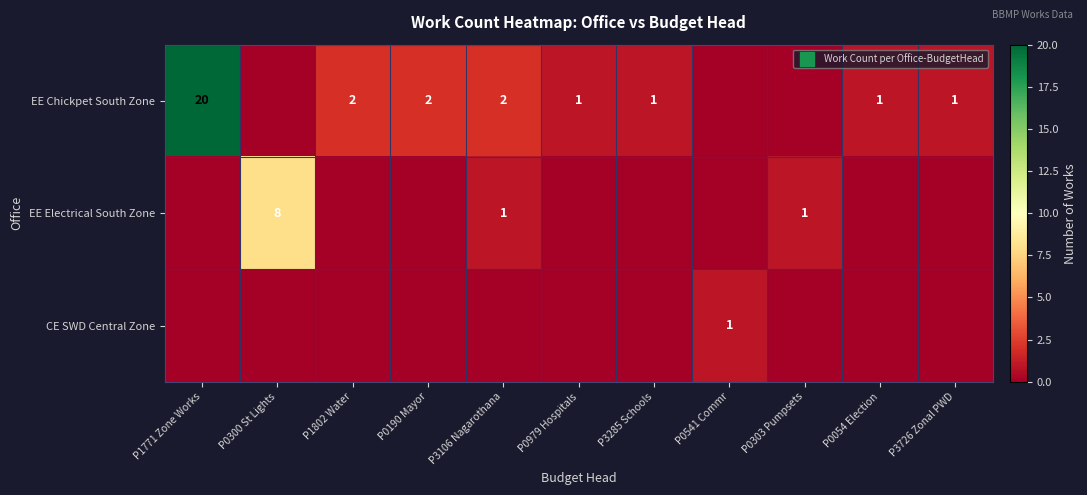

Count the EE Electrical South Zone values in the range 0 to 1.

10